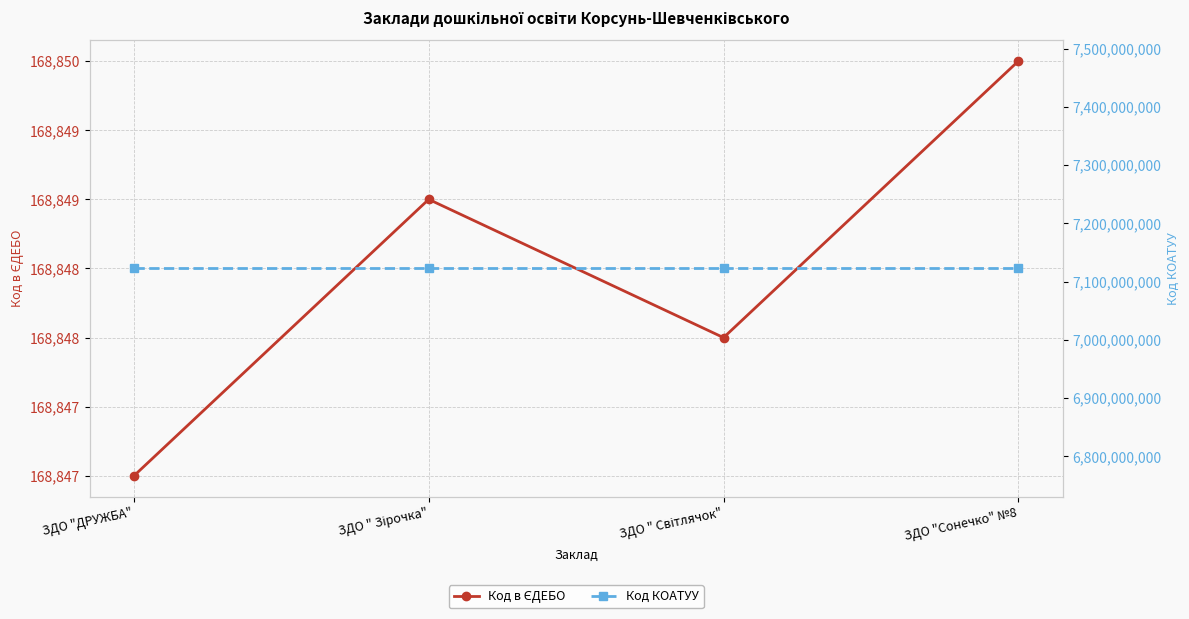

True or false: Код КОАТУУ has more than 2 interior local peaks.

False